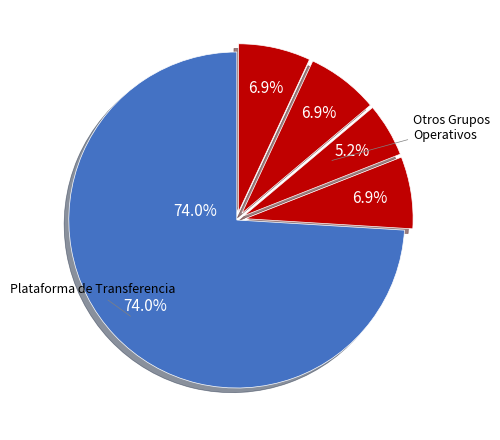

Is there any slice that represents more than half of the pie?

Yes